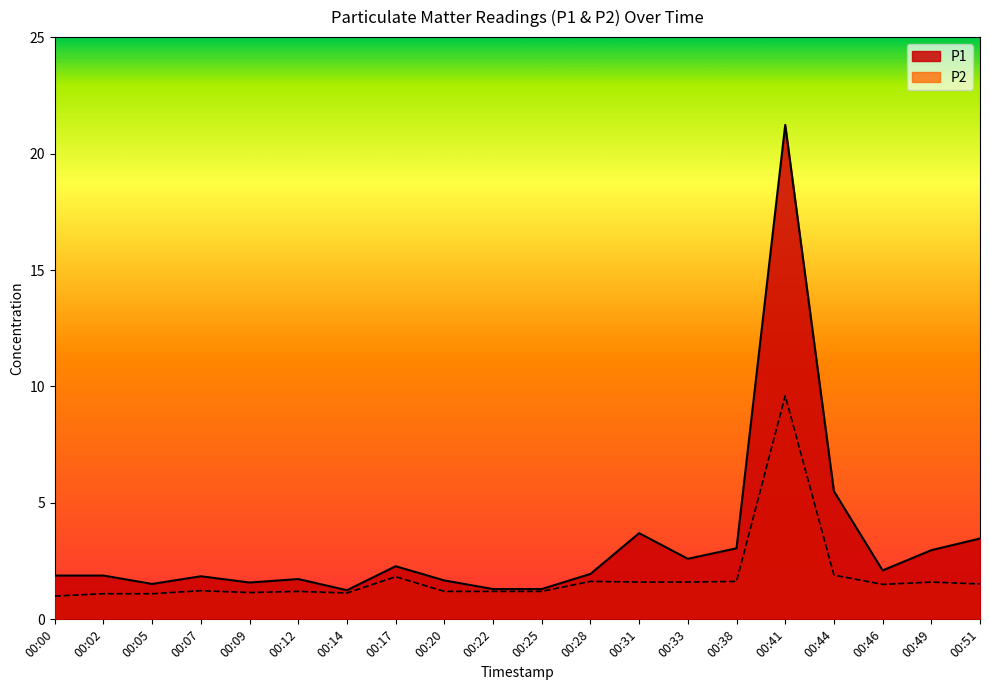

What is the sum of the P1 values at 00:38 and 00:25?

4.3